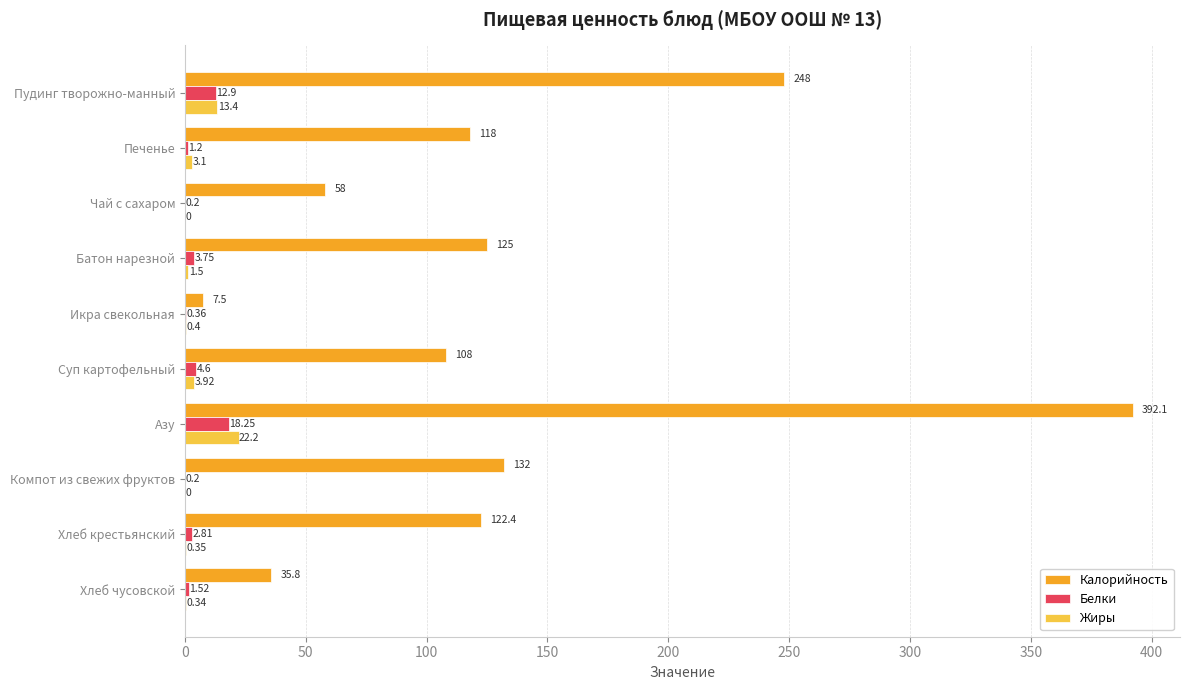

Which label corresponds to the largest value in the chart?

Азу